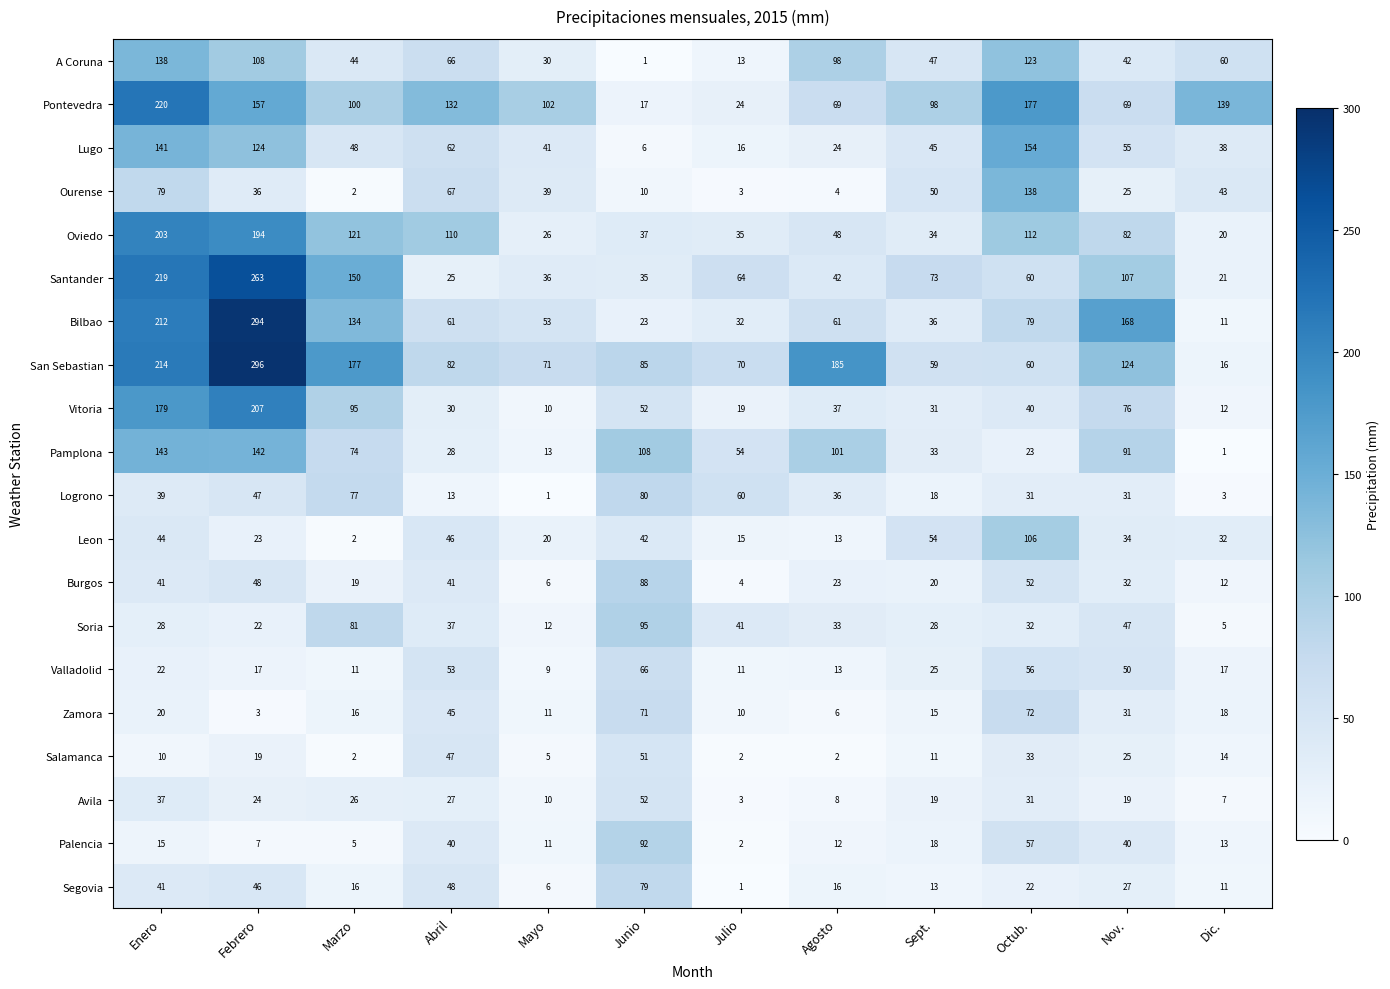

What is the difference between the maximum and second lowest values in the Lugo series?

138